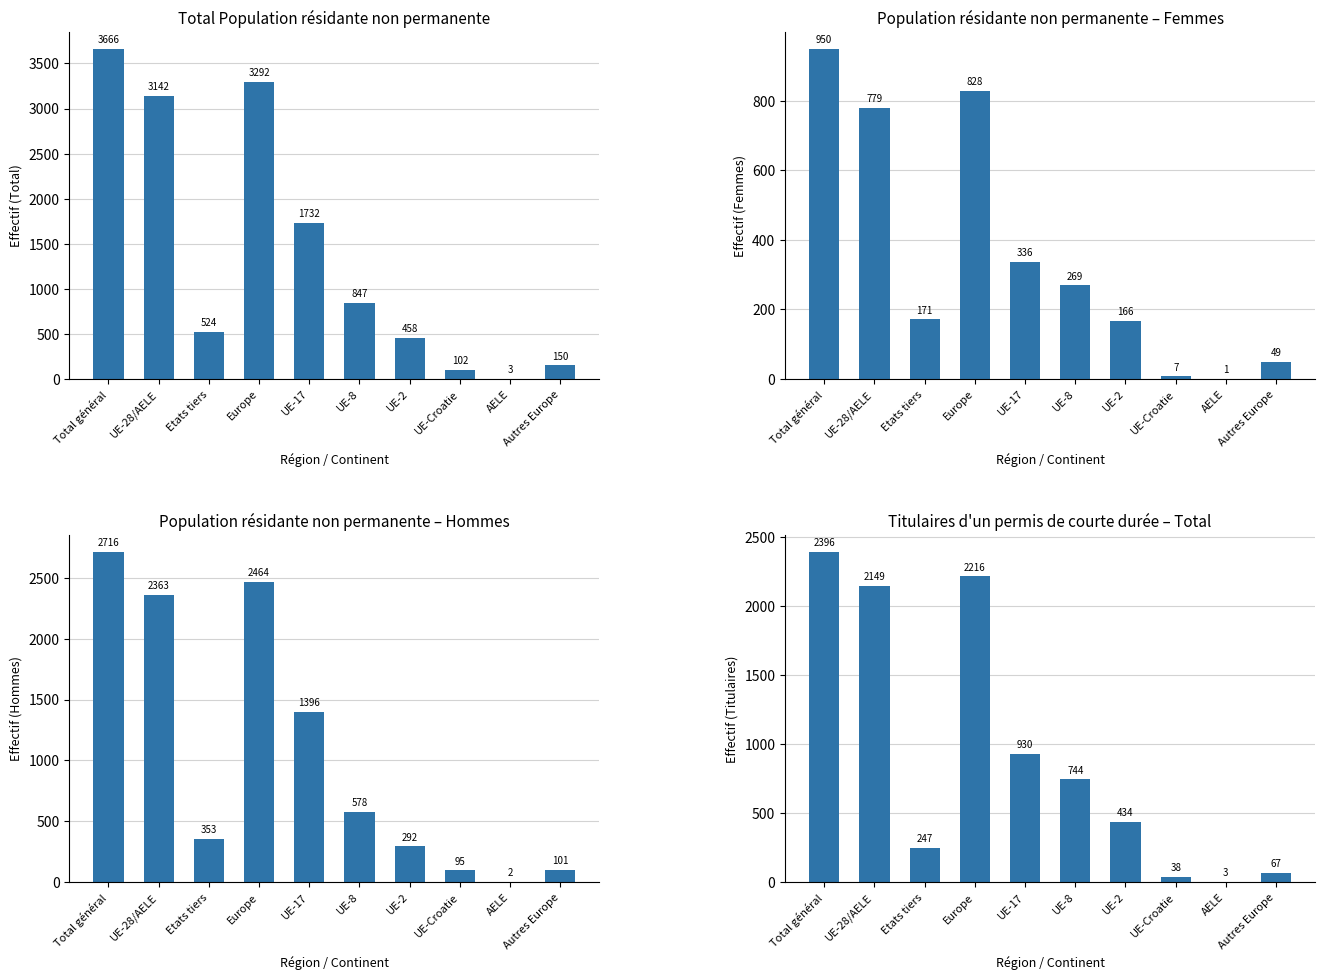

How many data points in Hommes are above 578?

4